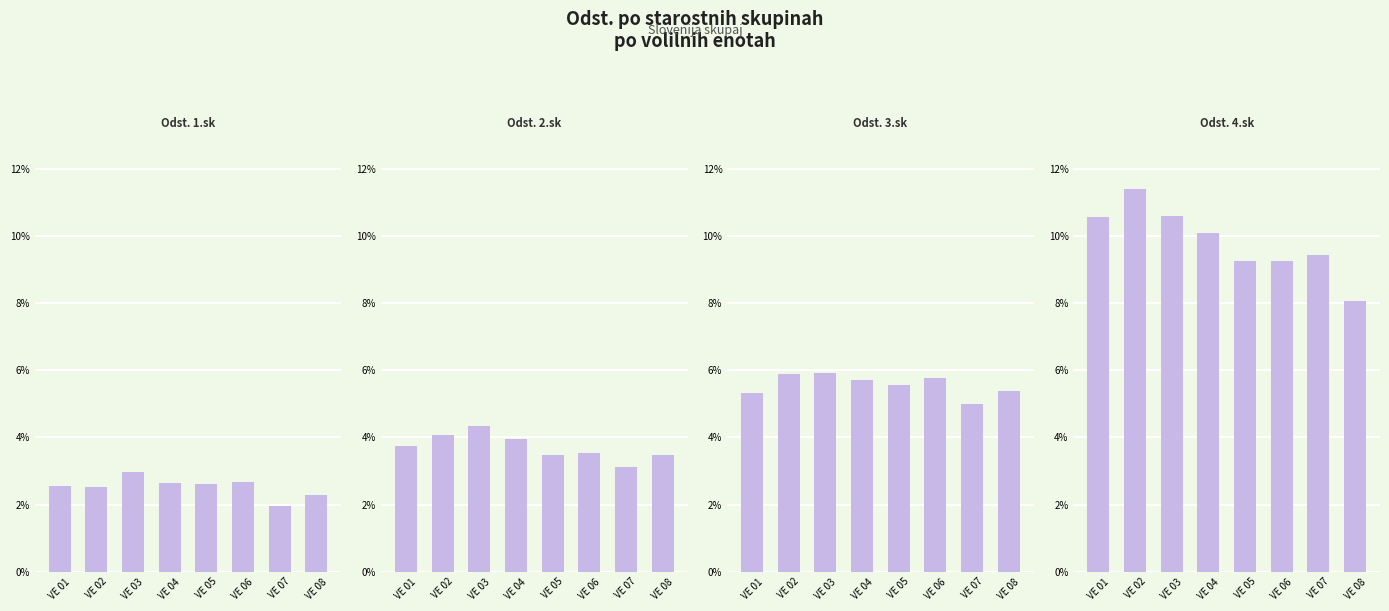

At VE 06, list the series in order from smallest to largest.

Odst. 1.sk=1987-1999(30 do 18), Odst. 2.sk=1972-1986(45 do 31), Odst. 3.sk=1957-1971(60 do 46), Odst. 4.sk=1956 (60 in vec)